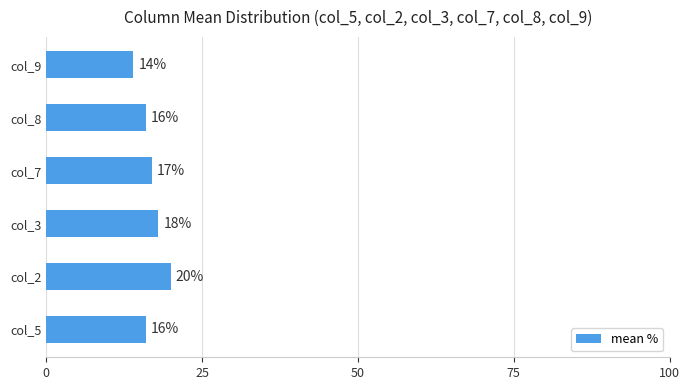

How many values are below 17?

3